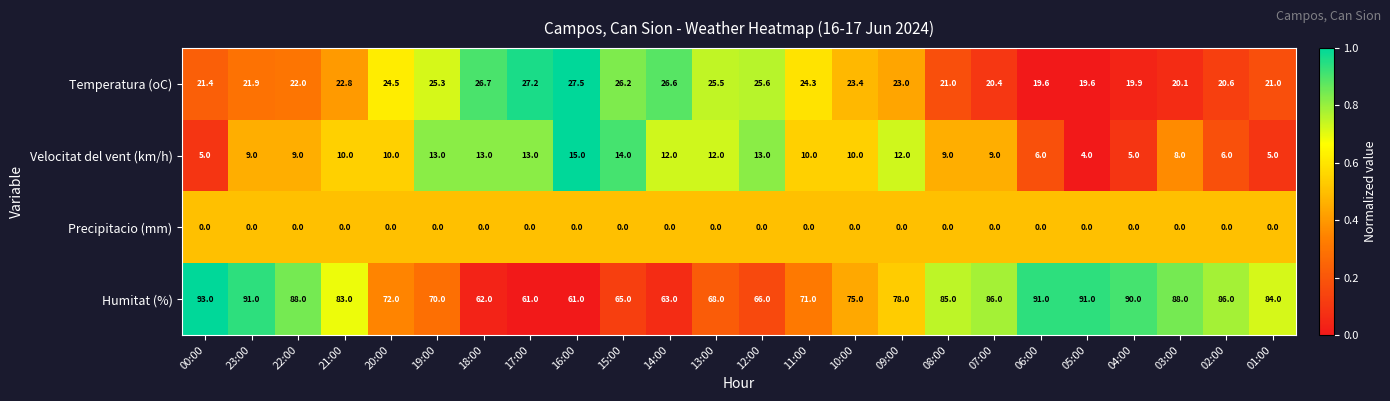

Rank the series by their maximum value, from highest to lowest.

Humitat (%), Temperatura (oC), Velocitat del vent (km/h), Precipitacio (mm)